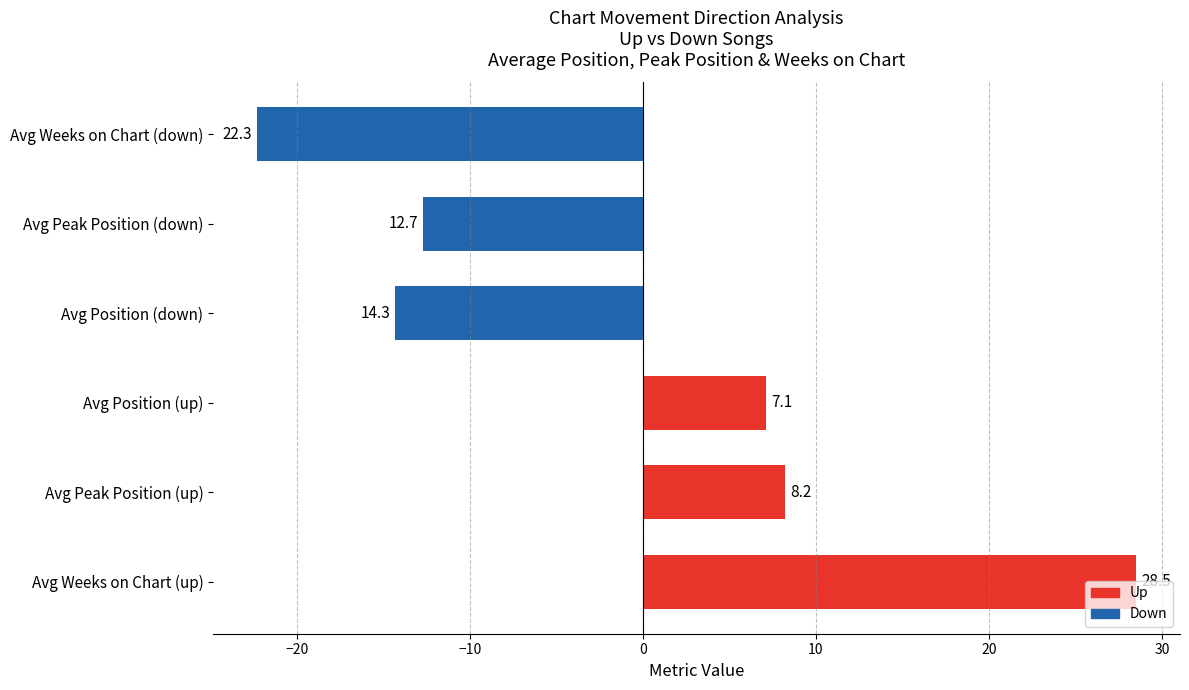

Rank the categories by value from highest to lowest.

Avg Weeks on Chart (up), Avg Peak Position (up), Avg Position (up), Avg Peak Position (down), Avg Position (down), Avg Weeks on Chart (down)